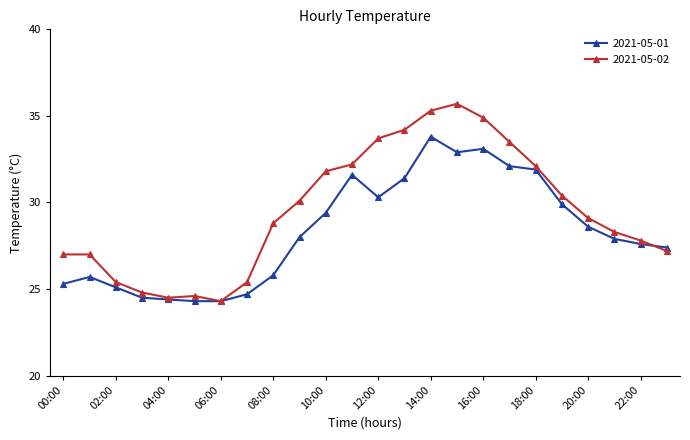

True or false: 2021-05-01 has more than 2 points higher than both neighbors.

True